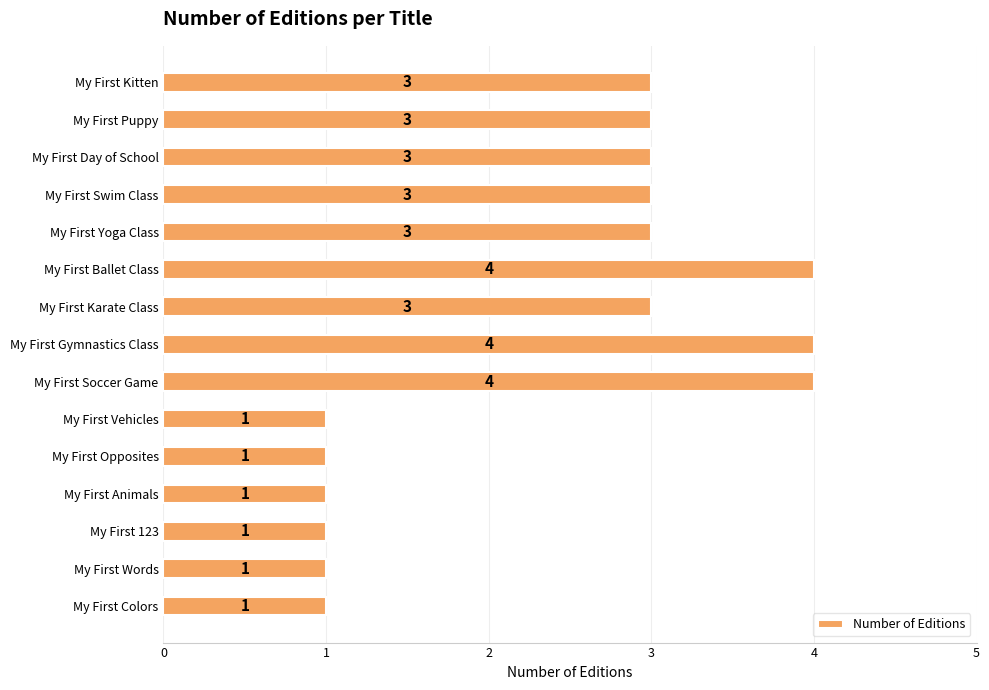

How many values are between 1 and 3?

12